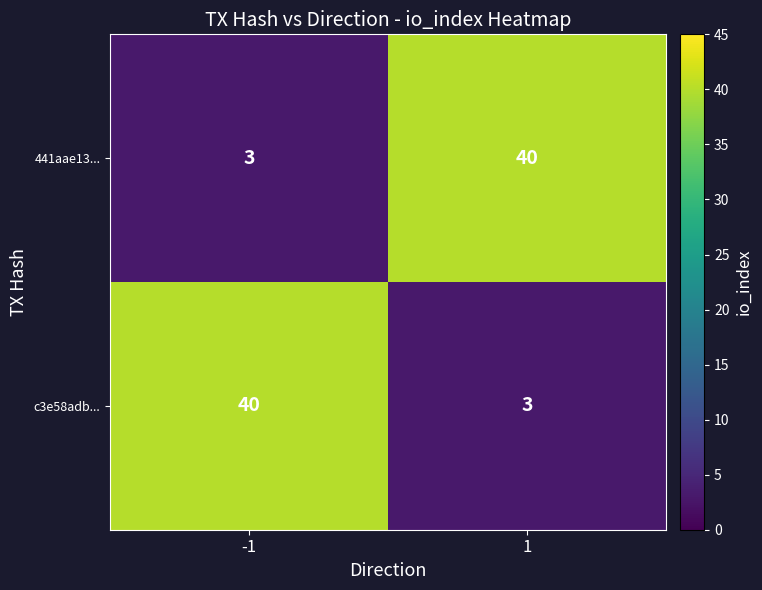

Reading left to right, transcribe all the data shown in this chart.

441aae13...: 3	40
c3e58adb...: 40	3